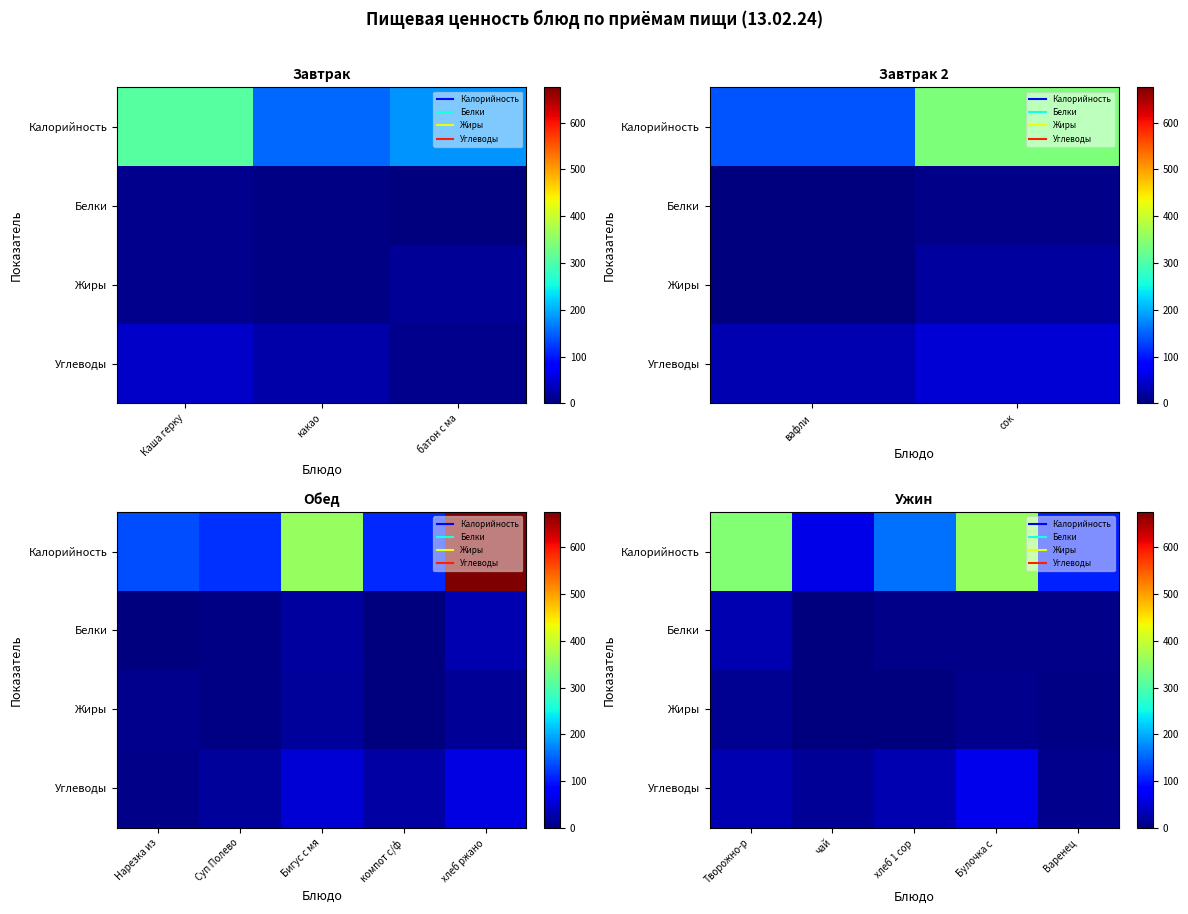

The value of Жиры at чай is 0.0. True or false?

True